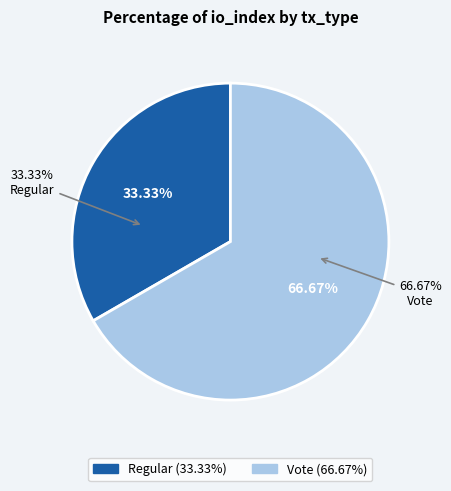

Count the number of slices in the pie.

2